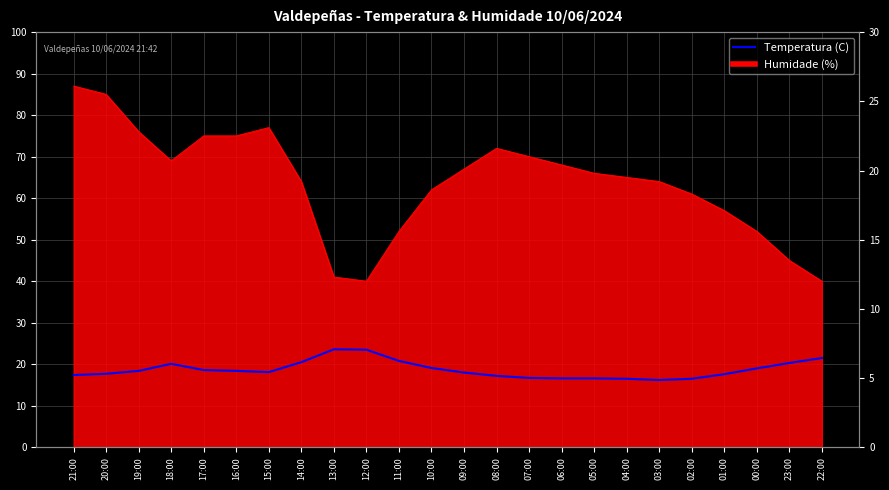

List the labels in order of value, smallest first.

03:00, 04:00, 02:00, 06:00, 05:00, 07:00, 08:00, 21:00, 01:00, 20:00, 09:00, 15:00, 19:00, 16:00, 17:00, 00:00, 10:00, 18:00, 23:00, 14:00, 11:00, 22:00, 12:00, 13:00